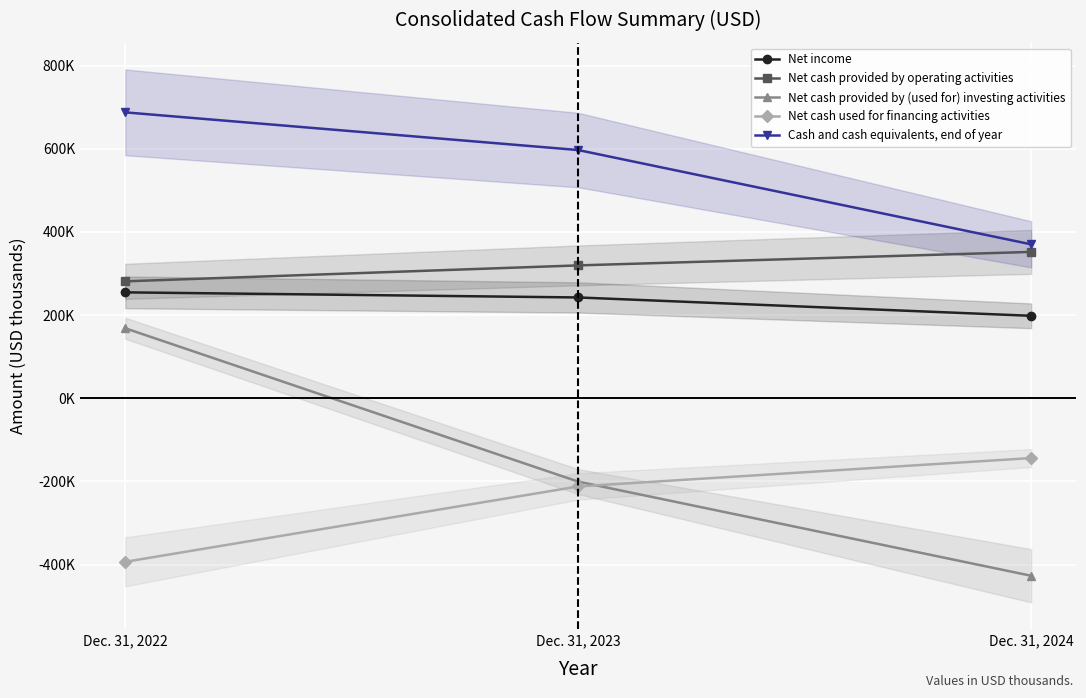

Rank the series at Dec. 31, 2022 from highest to lowest value.

Cash and cash equivalents, end of year, Net cash provided by operating activities, Net income, Net cash provided by (used for) investing activities, Net cash used for financing activities